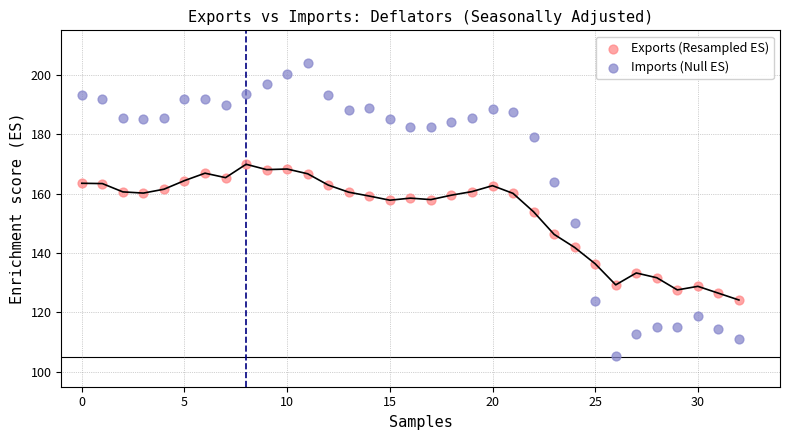

Which series has the widest spread of Y values?

Imports (Null ES)